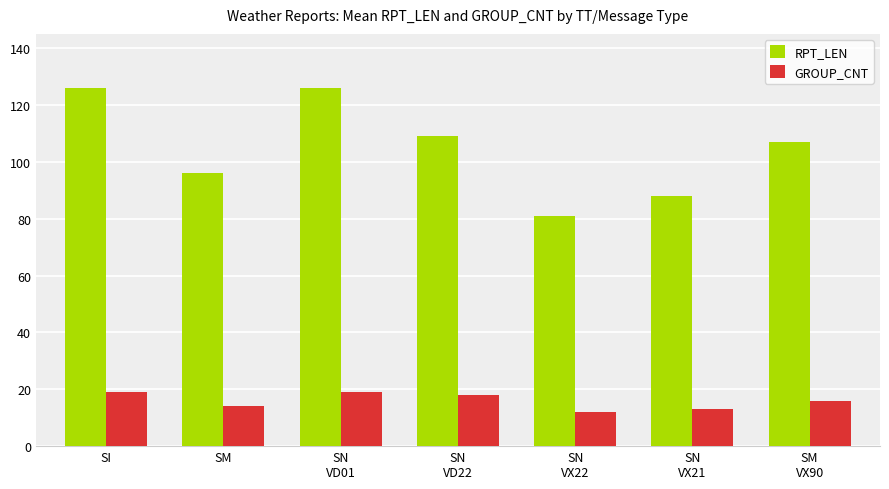

How many data points does each series have?

7